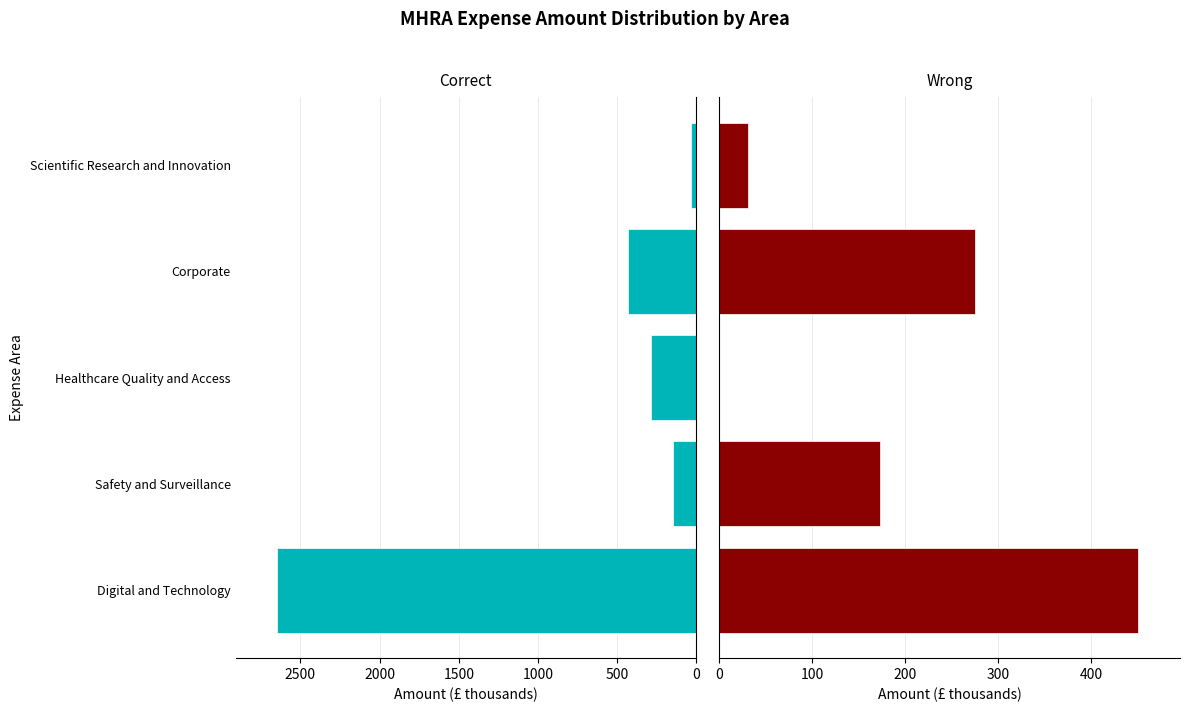

What is the value of the Correct bar at the 3rd from the left?

284.2